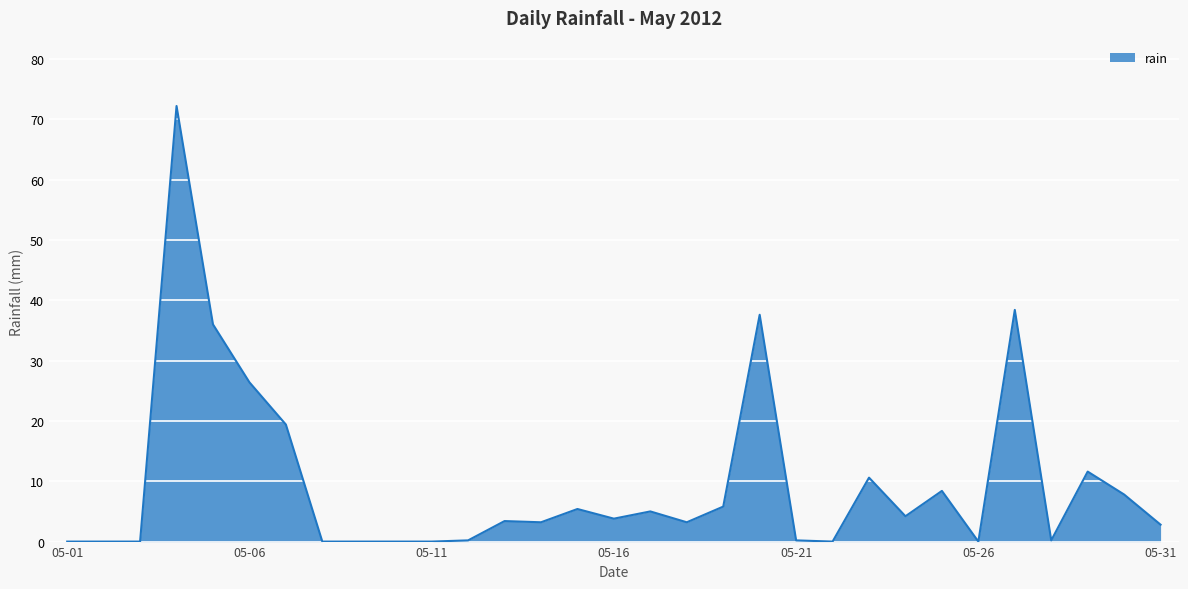

What is the greatest value displayed?

72.2